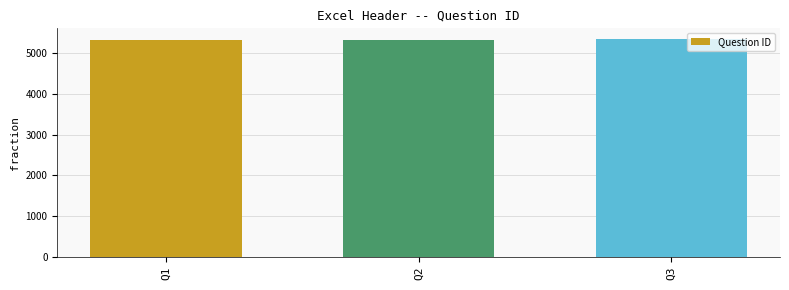

What is the difference between the maximum and minimum values?

24